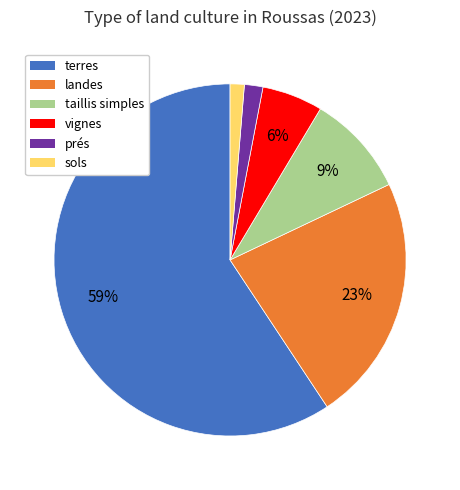

To the nearest percent, what is the difference between the largest and smallest slice percentages?

58%